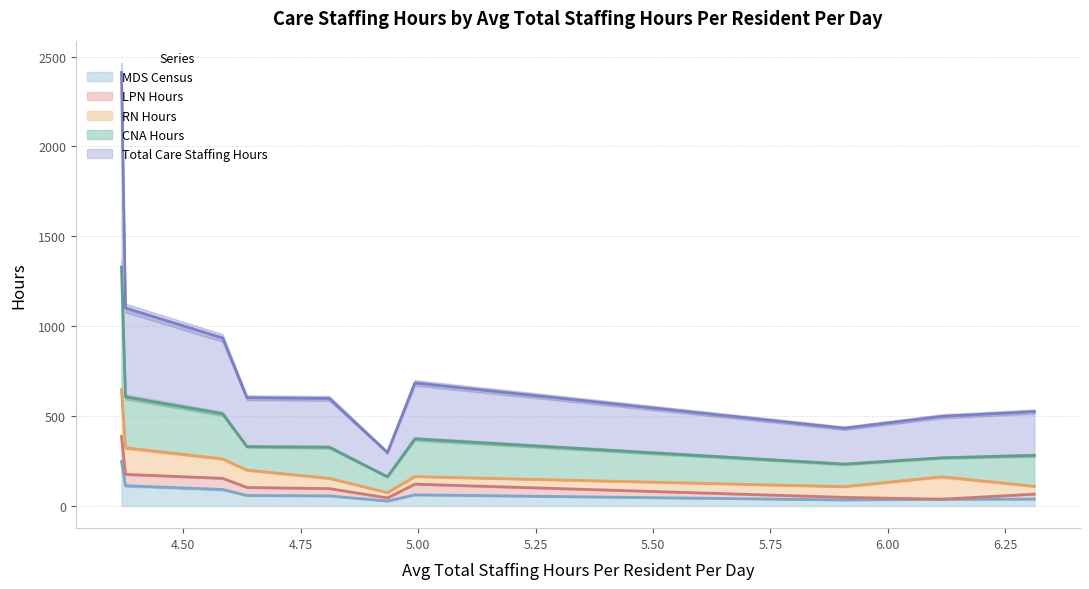

Which series changed the most between INGLESIDE AT ROCK CREEK and SIBLEY MEM HOSP RENAISSANCE?

CNA Hours